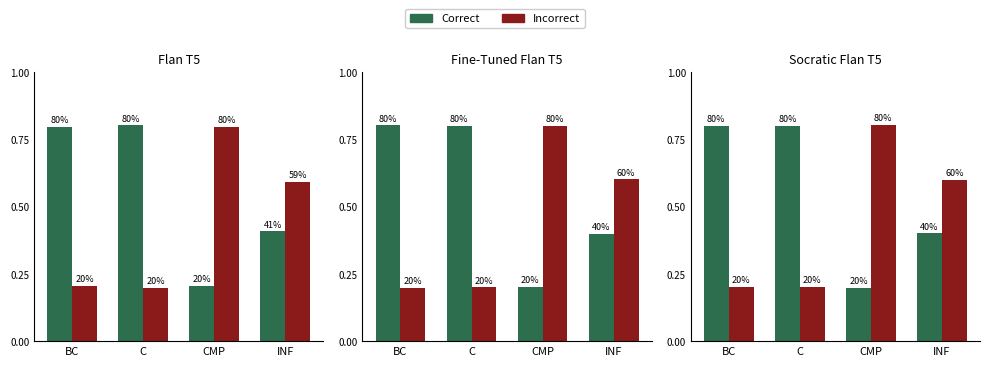

How many series are shown in this chart?

2